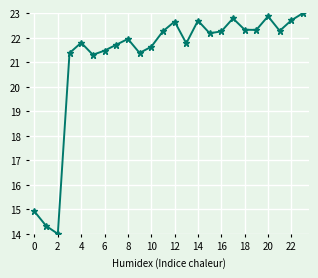

What is the average value?

21.2